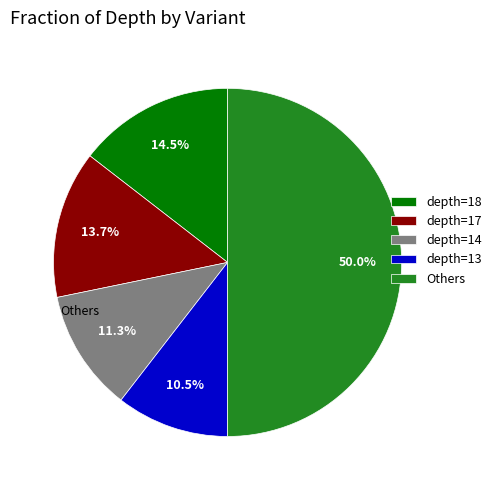

Is depth=14 the majority of the pie?

No